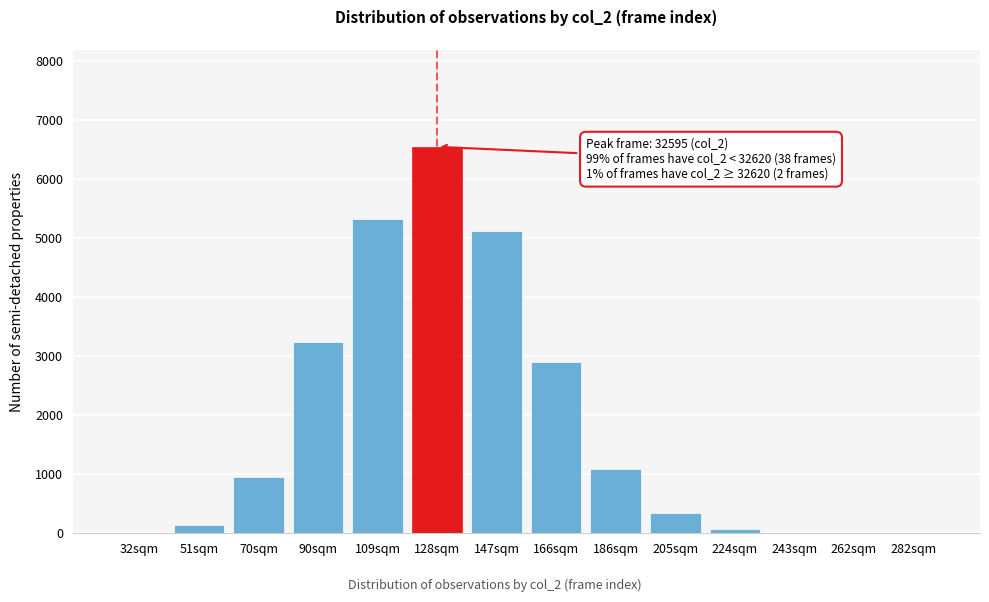

The chart shows a value of 5054 at 166sqm. True or false?

False